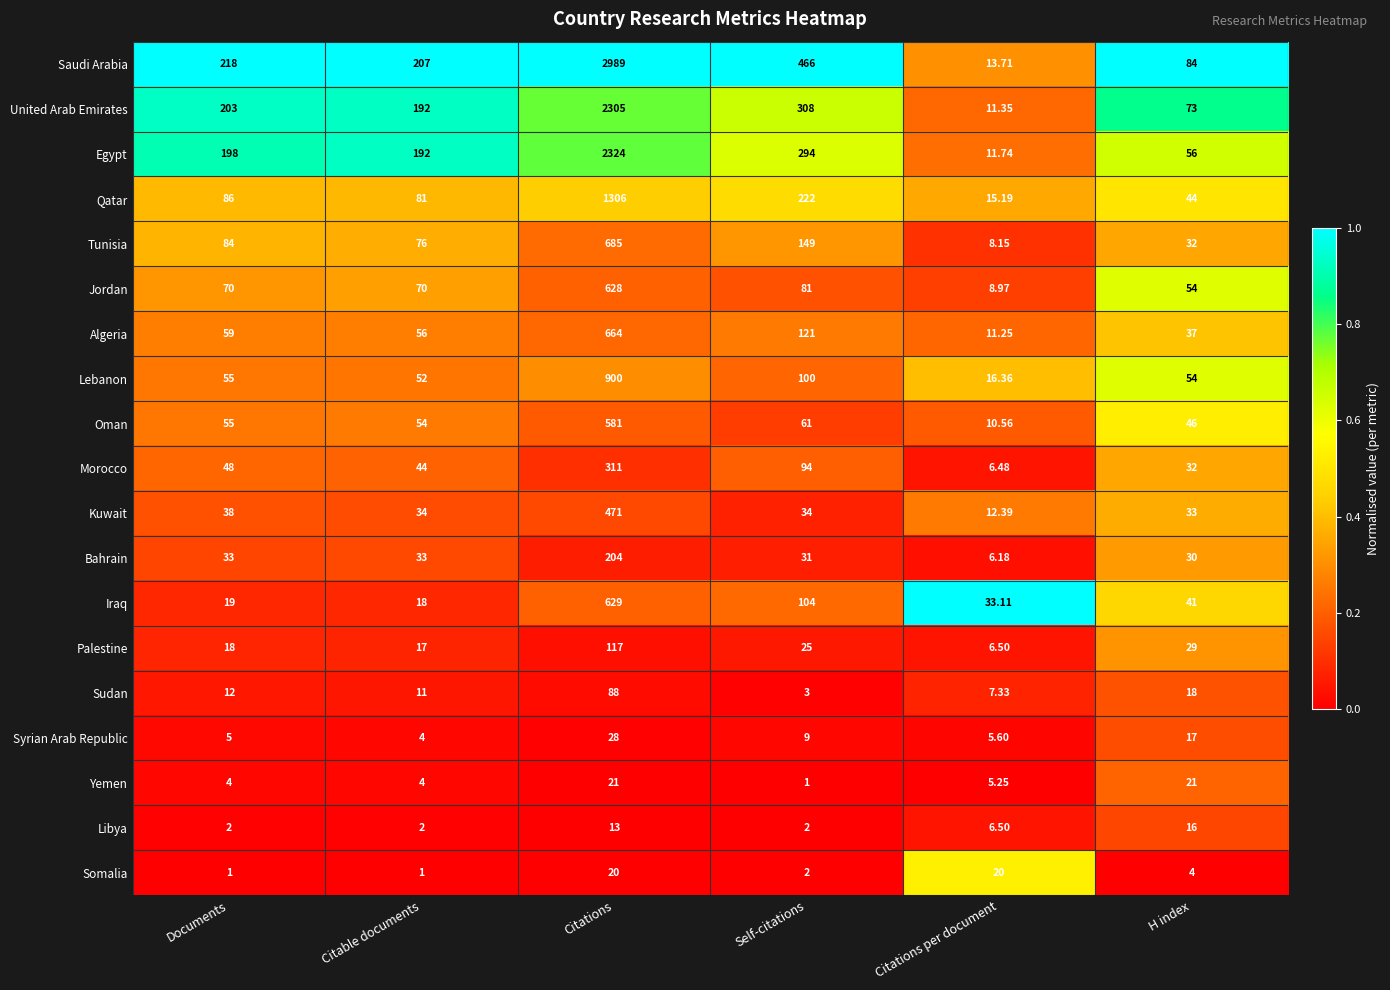

At which label is Syrian Arab Republic closest to 16?

H index